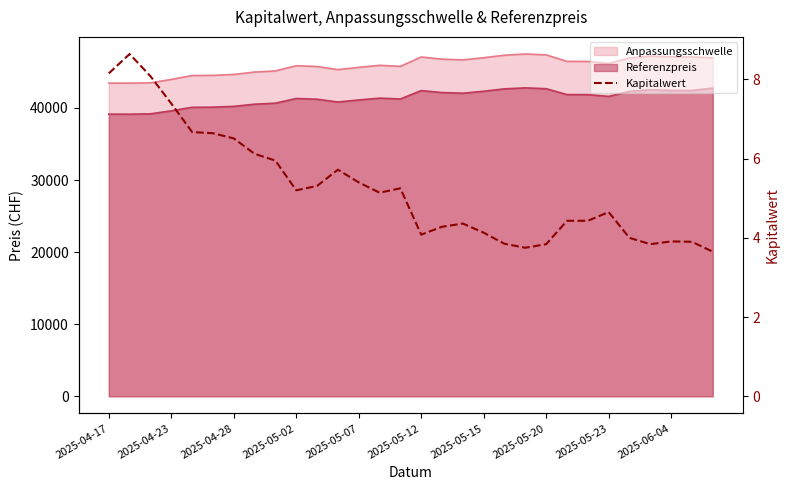

What is the sum of all values?

157.3